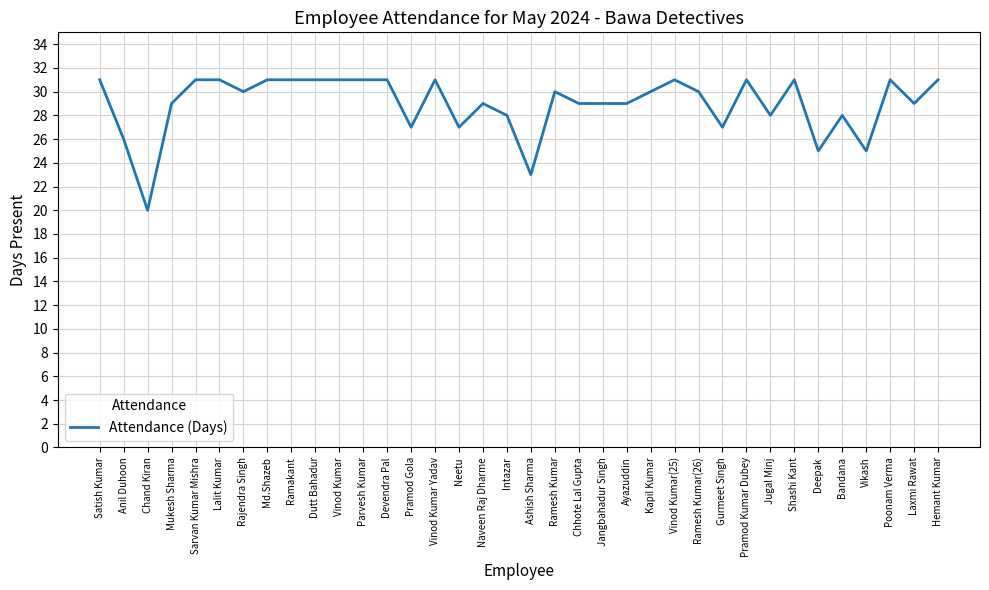

Reading right to left, what are all the values shown in this chart?

Hemant Kumar=31	Laxmi Rawat=29	Poonam Verma=31	Vikash=25	Bandana=28	Deepak=25	Shashi Kant=31	Jugal Minj=28	Pramod Kumar Dubey=31	Gurmeet Singh=27	Ramesh Kumar(26)=30	Vinod Kumar(25)=31	Kapil Kumar=30	Ayazuddin=29	Jangbahadur Singh=29	Chhote Lal Gupta=29	Ramesh Kumar=30	Ashish Sharma=23	Intazar=28	Naveen Raj Dharme=29	Neetu=27	Vinod Kumar Yadav=31	Pramod Gola=27	Devendra Pal=31	Parvesh Kumar=31	Vinod Kumar=31	Dutt Bahadur=31	Ramakant=31	Md.Shazeb=31	Rajendra Singh=30	Lalit Kumar=31	Sarvan Kumar Mishra=31	Mukesh Sharma=29	Chand Kiran=20	Anil Duhoon=26	Satish Kumar=31